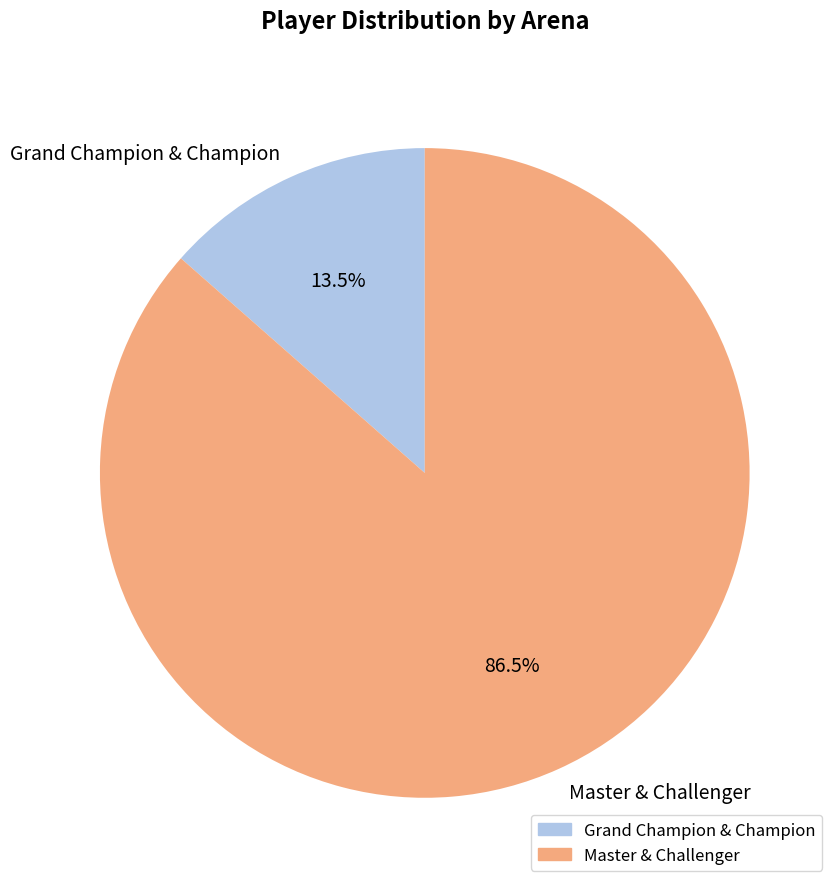

Which category has the smallest portion of the pie?

Grand Champion & Champion